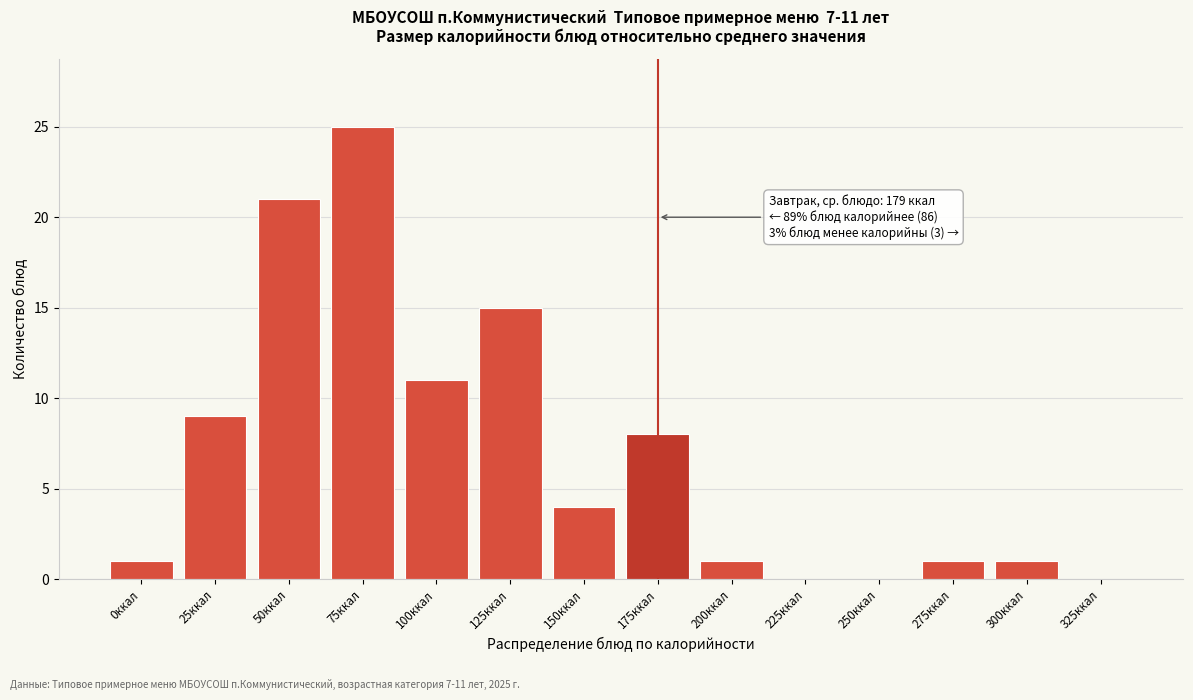

Reading left to right, extract all data points from this chart.

0ккал=1	25ккал=9	50ккал=21	75ккал=25	100ккал=11	125ккал=15	150ккал=4	175ккал=8	200ккал=1	225ккал=0	250ккал=0	275ккал=1	300ккал=1	325ккал=0